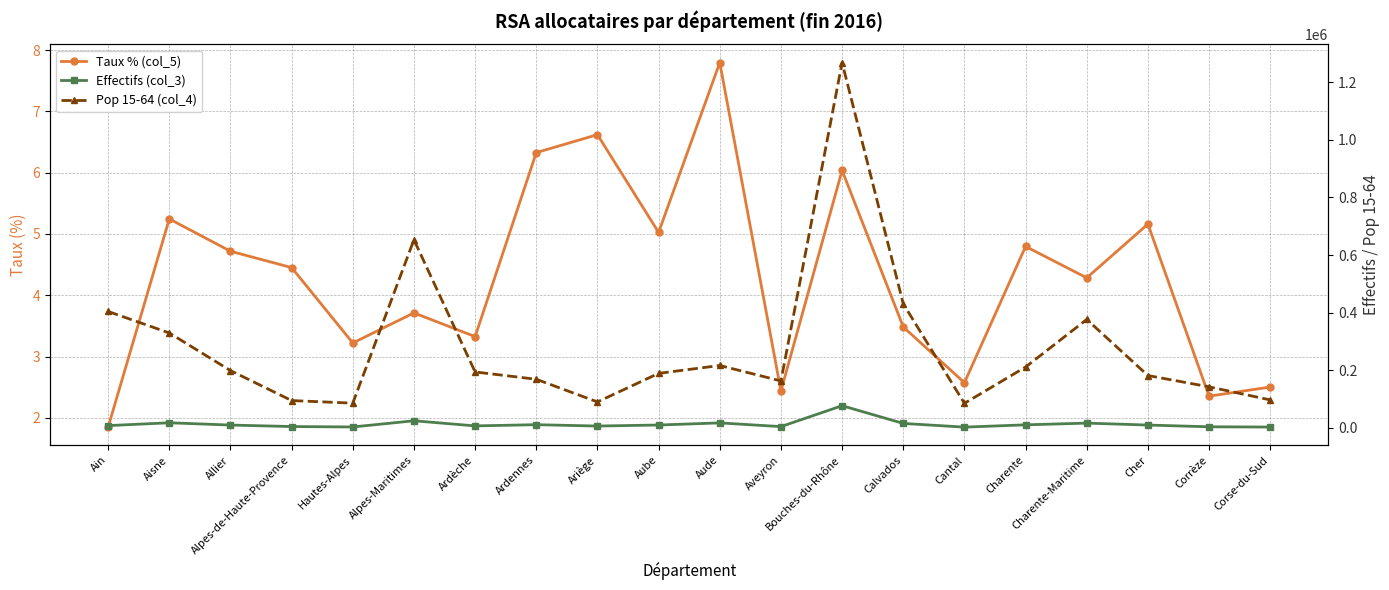

What is the label of the 16th point from the left?

Charente